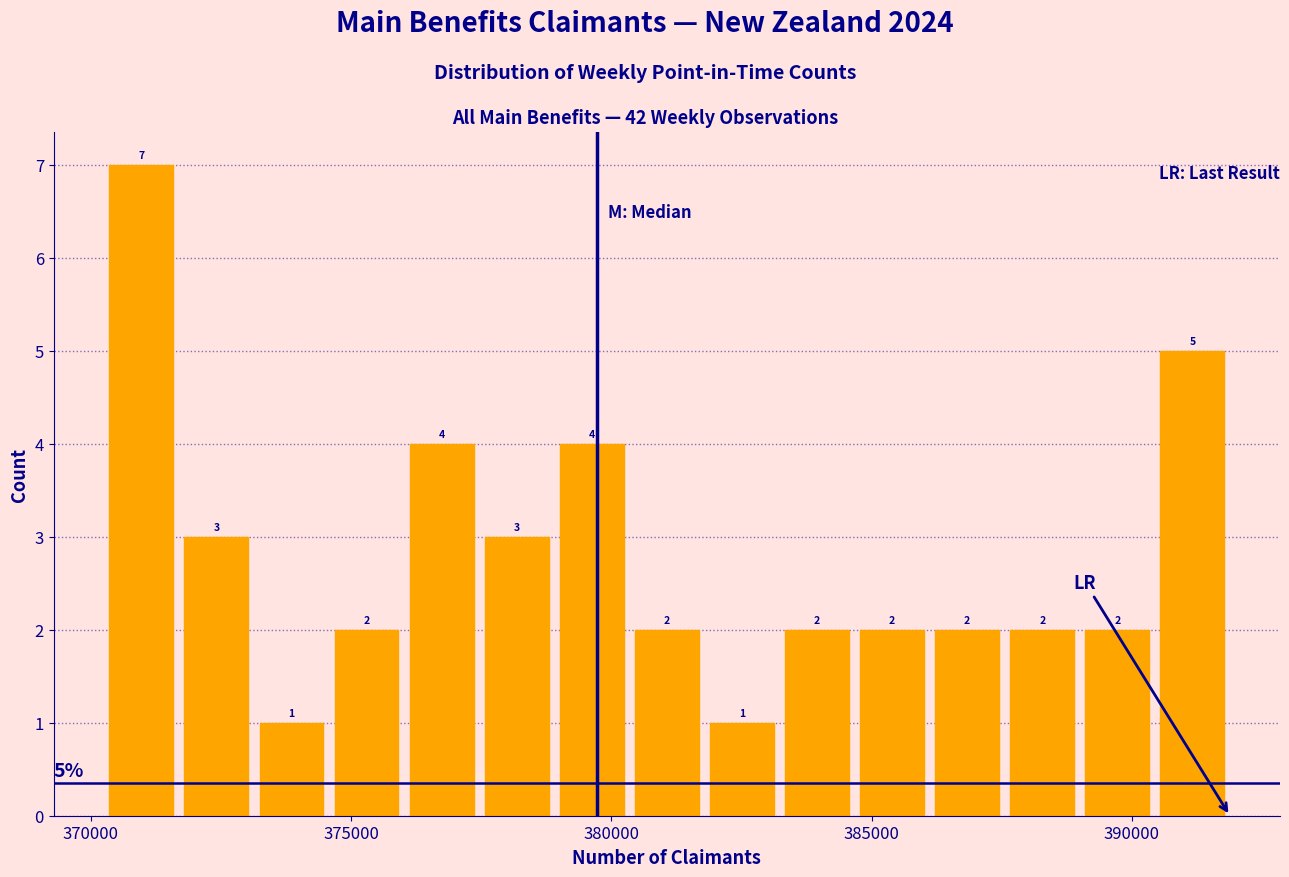

Around what value on the x-axis is the tallest bar? Give the approximate position of its centre, as read against the axis.

371000